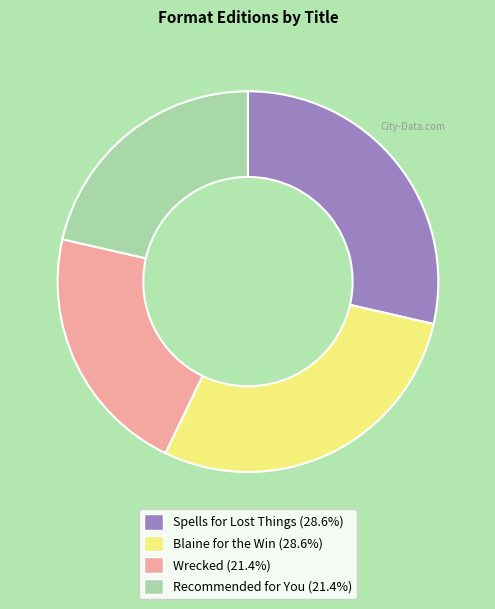

Is Blaine for the Win the majority of the pie?

No